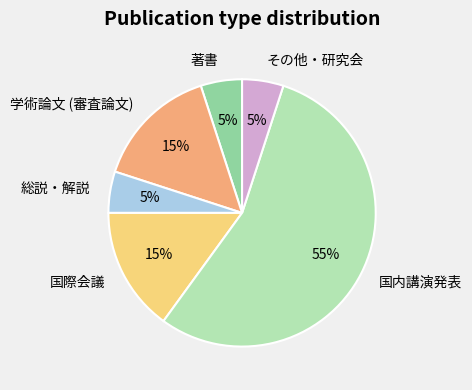

How many segments does this pie chart have?

6